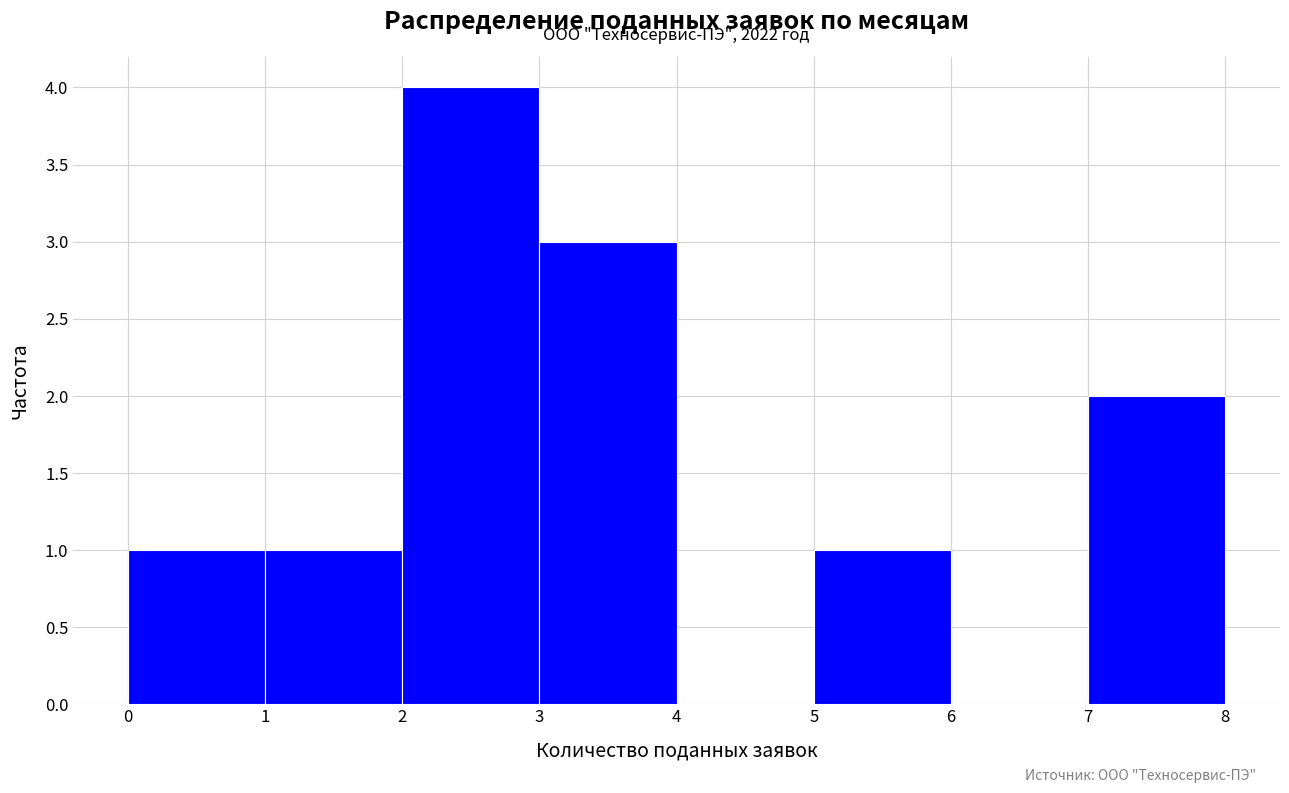

Which range on the x-axis has the tallest bar?

2 to 3